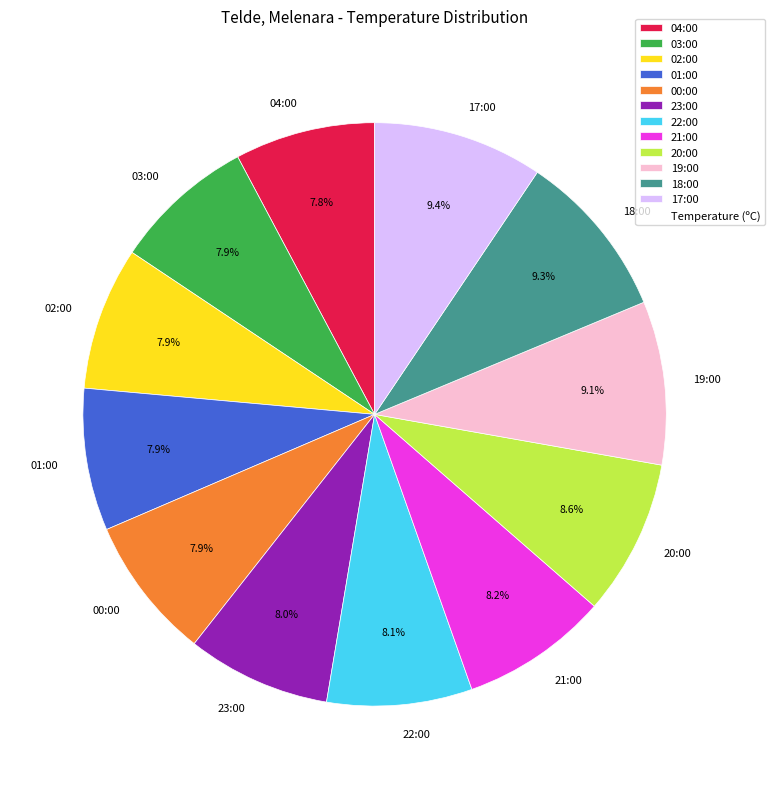

To the nearest percent, what is the combined percentage of 22:00 and 17:00?

17%